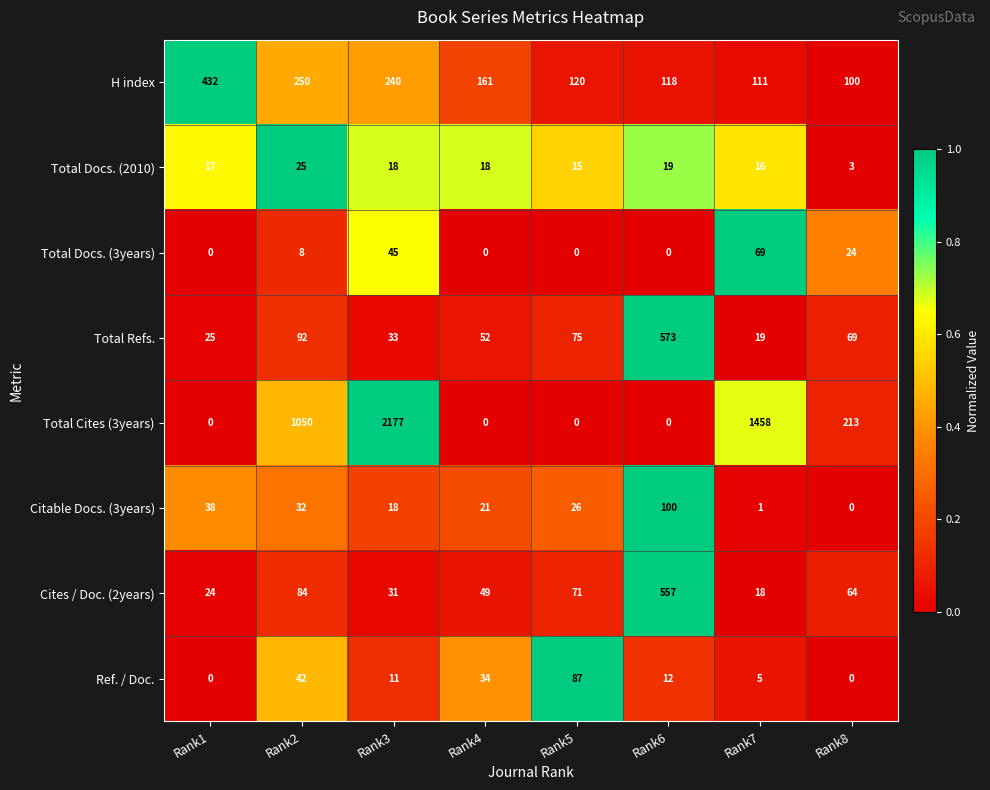

The value of Total Docs. (3years) at Rank8 is 24. True or false?

True